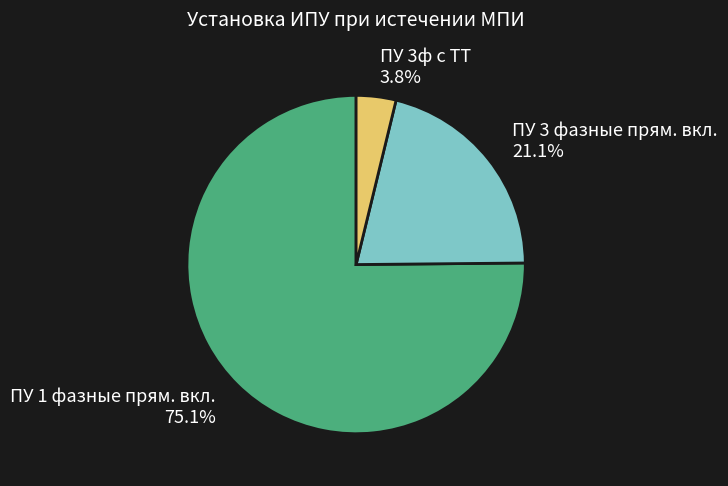

Rank the categories by value from lowest to highest.

ПУ 3ф с ТТ, ПУ 3 фазные прям. вкл., ПУ 1 фазные прям. вкл.